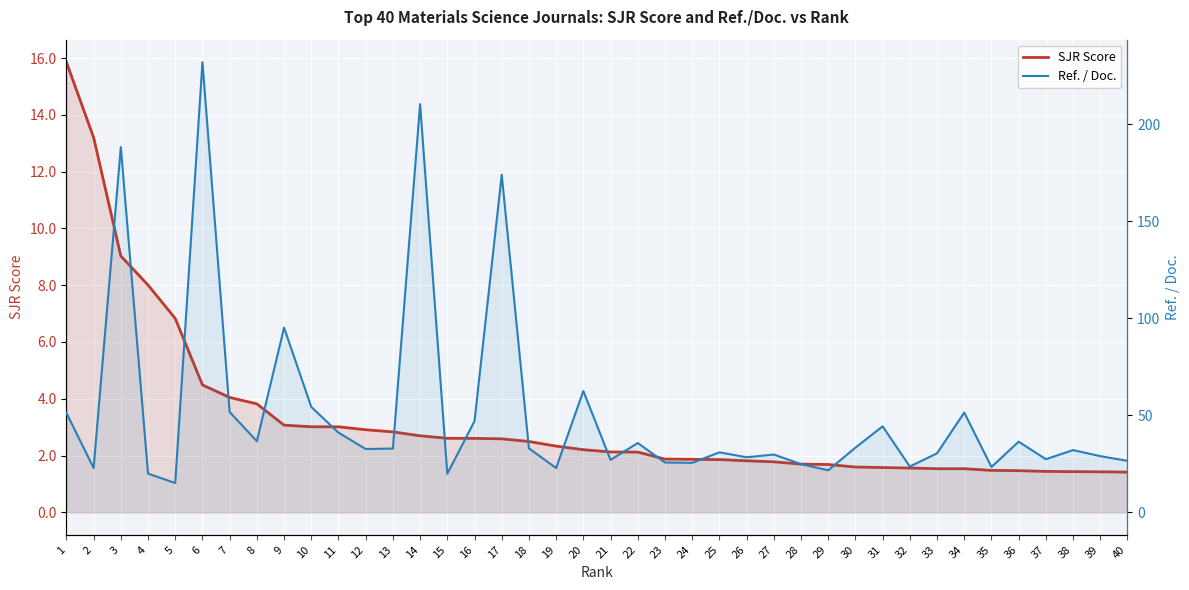

True or false: SJR Score and Ref. / Doc. intersect in this chart.

False